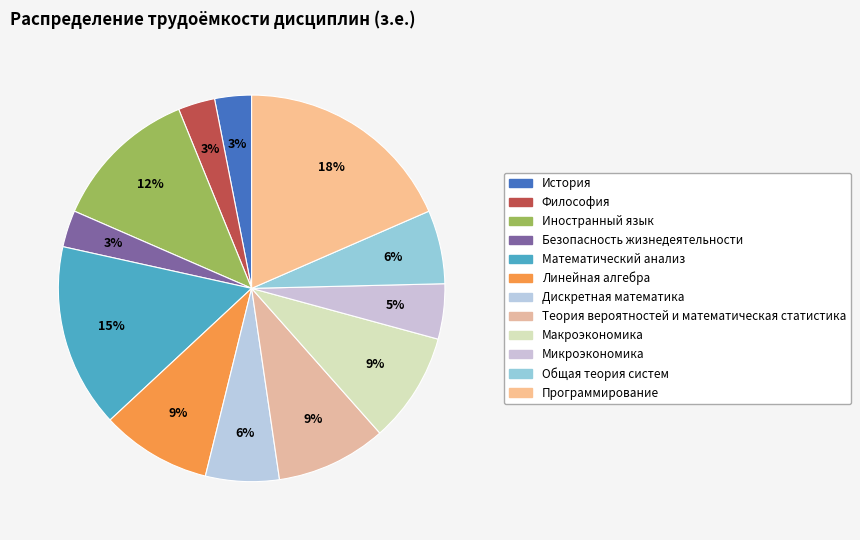

Is there any slice that represents more than half of the pie?

No